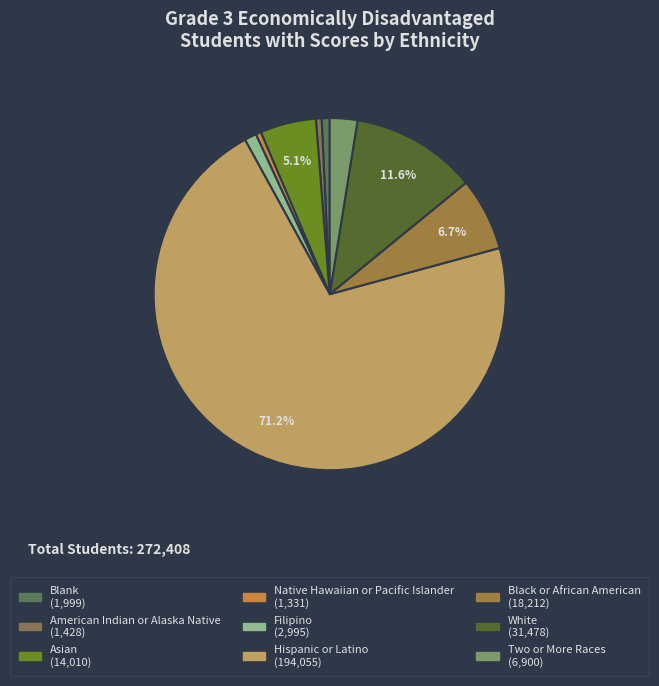

How many slices are in this pie chart?

9